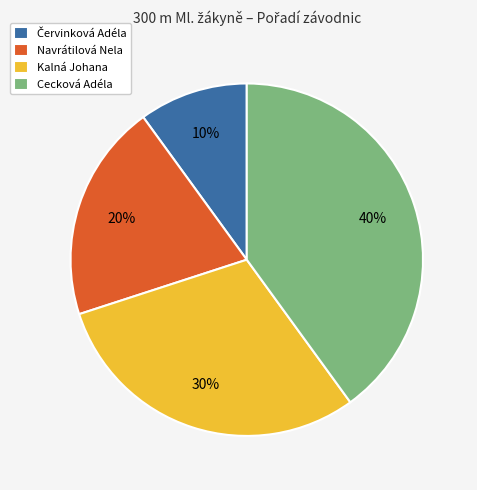

To the nearest percent, what portion does Kalná Johana represent?

30%